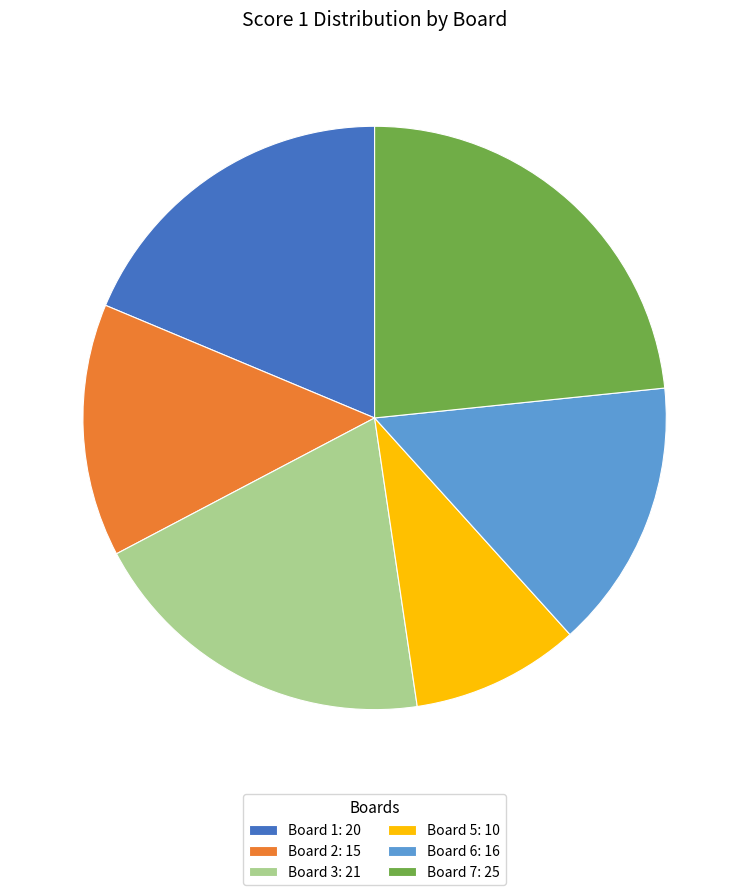

Which category has the smallest portion of the pie?

Board 5: 10